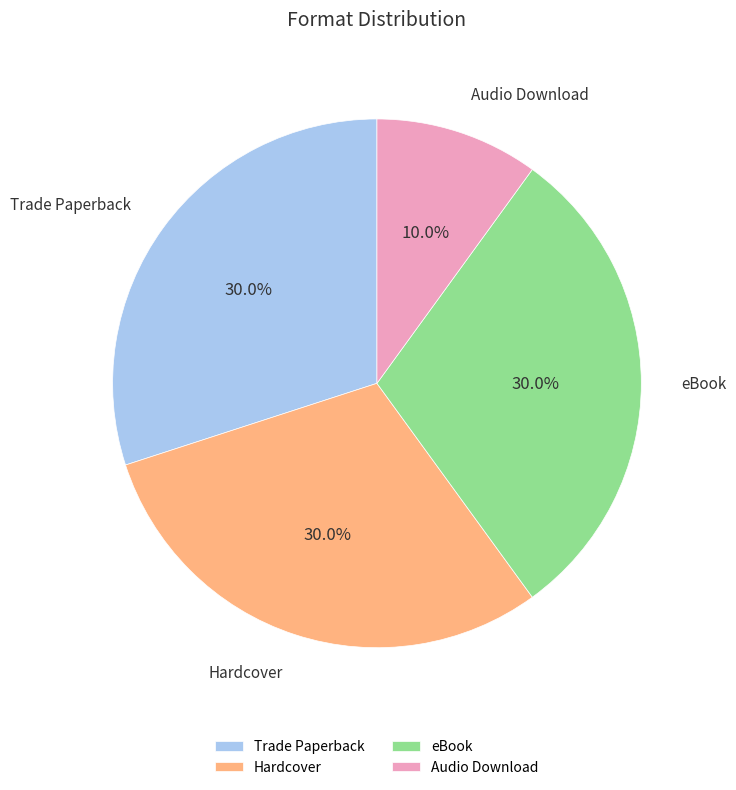

Is it true that Hardcover is 42% of the pie?

False